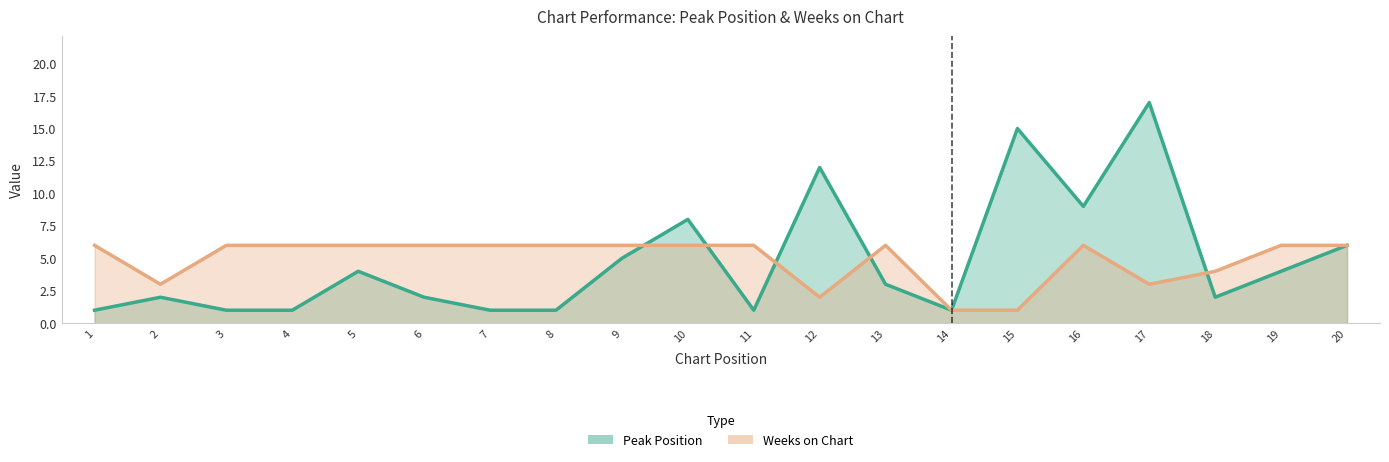

True or false: Peak Position has a value of 2 at 5.

False